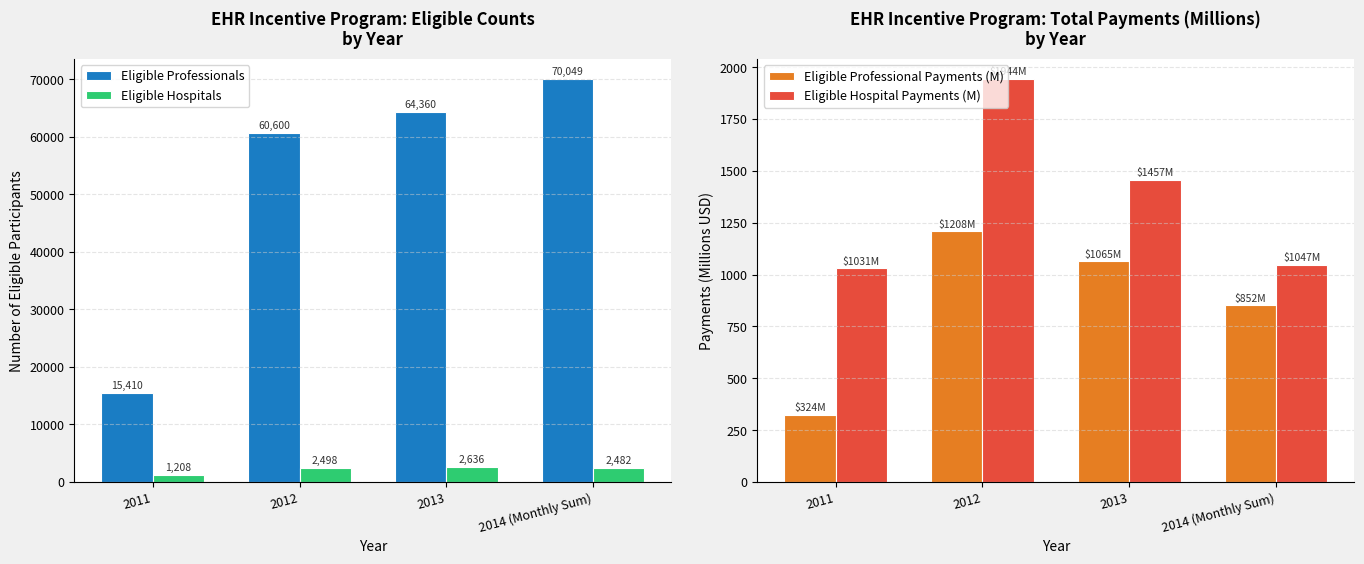

Which has a higher value, 2011 or 2013?

2013